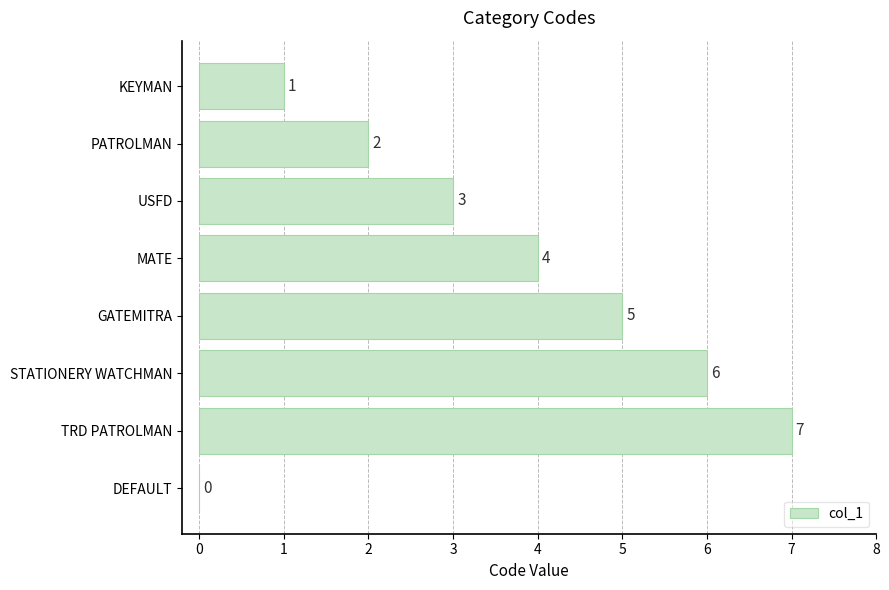

What is the change in value from MATE to DEFAULT?

-4